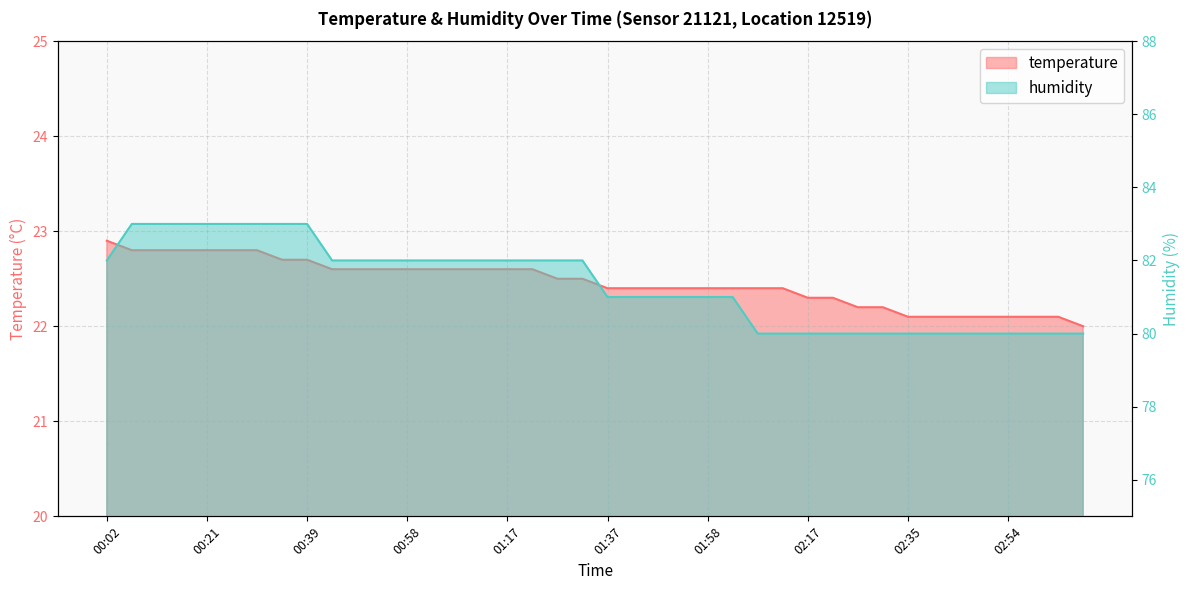

True or false: humidity and temperature cross at least once.

False